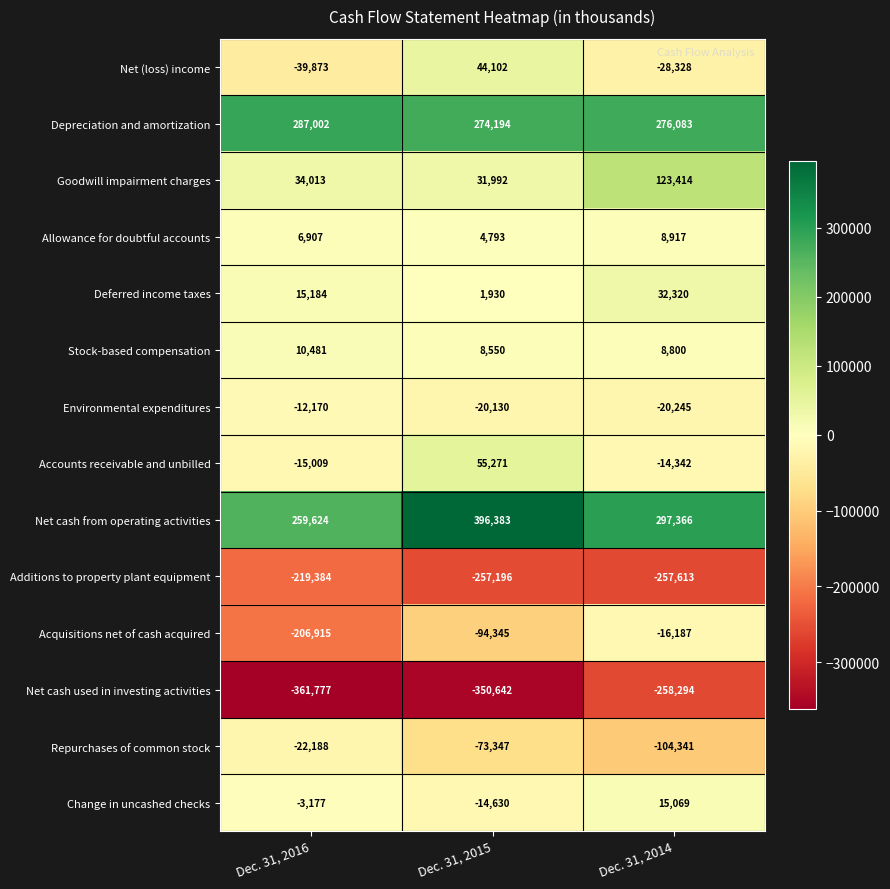

Where is Accounts receivable and unbilled nearest to the value 20131?

Dec. 31, 2014